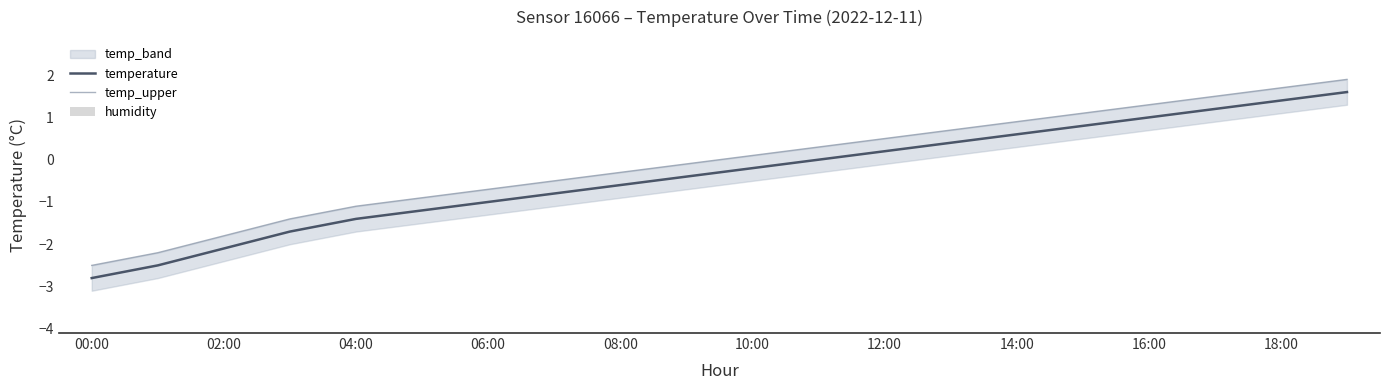

How many values in temp_upper are below zero?

10